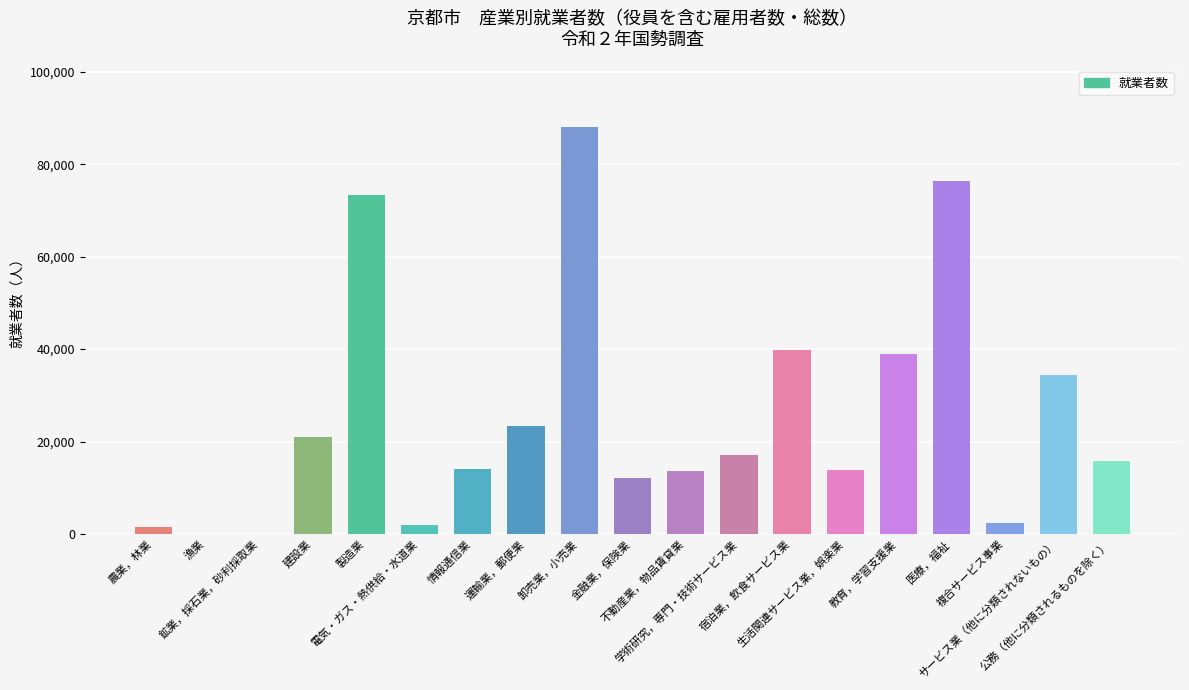

What is the maximum value shown in the chart?

88149